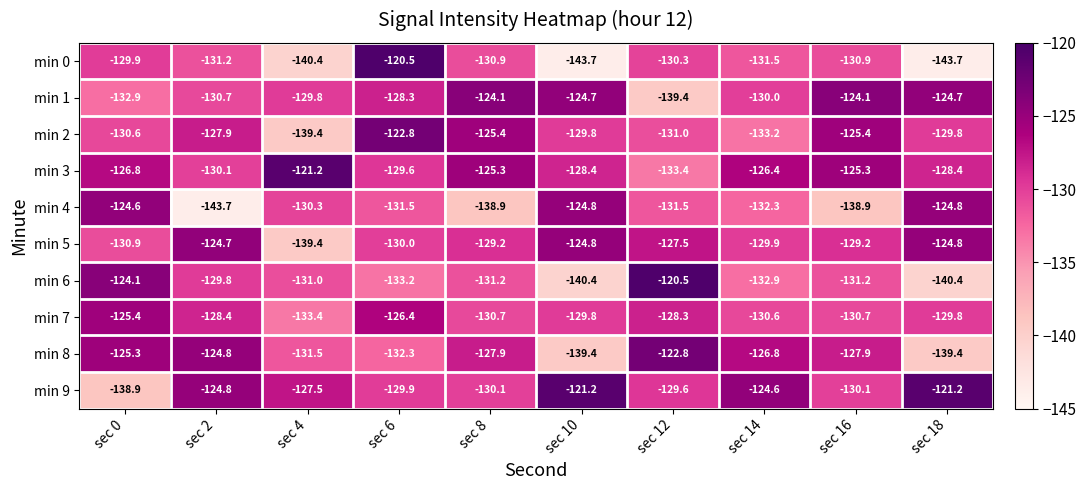

What is the approximate value of min 0 at sec 16?

-130.9